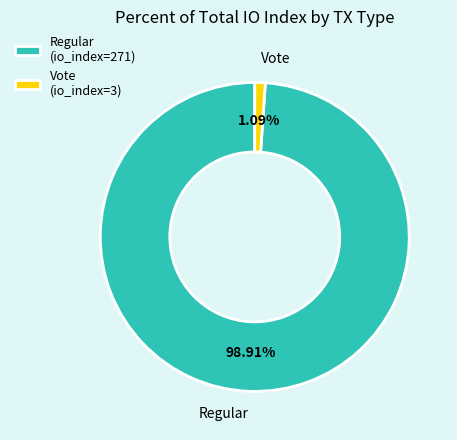

Rank the categories by value from lowest to highest.

Vote (io_index=3), Regular (io_index=271)